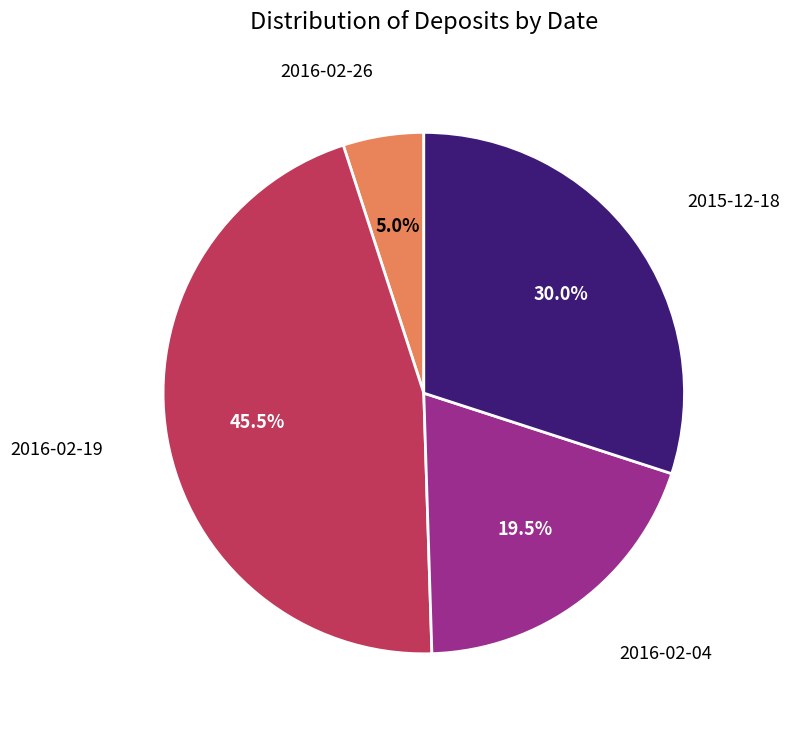

Which slice is the smallest?

2016-02-26